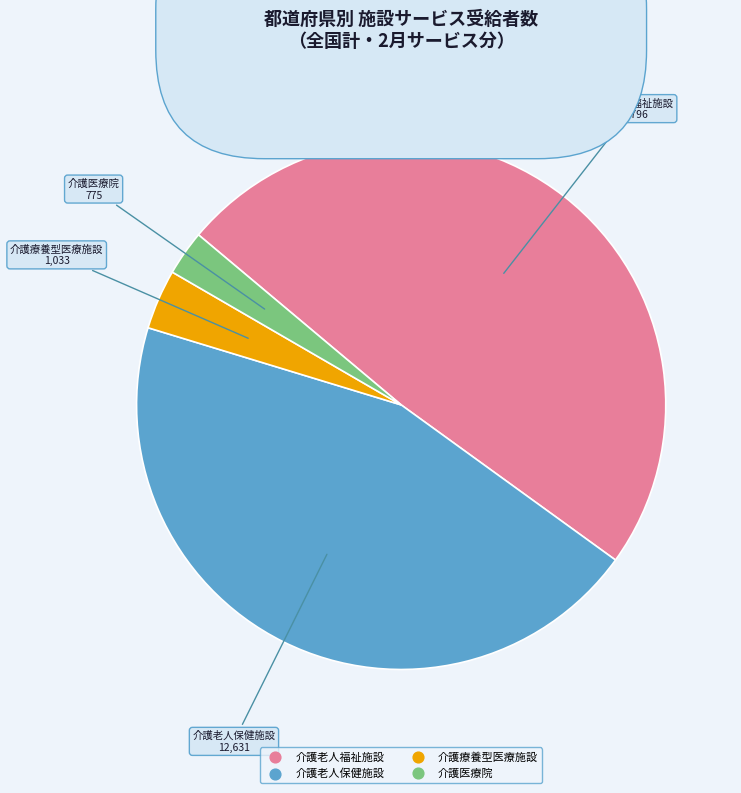

Do 介護療養型医療施設 and 介護医療院 together represent more than half of the pie?

No